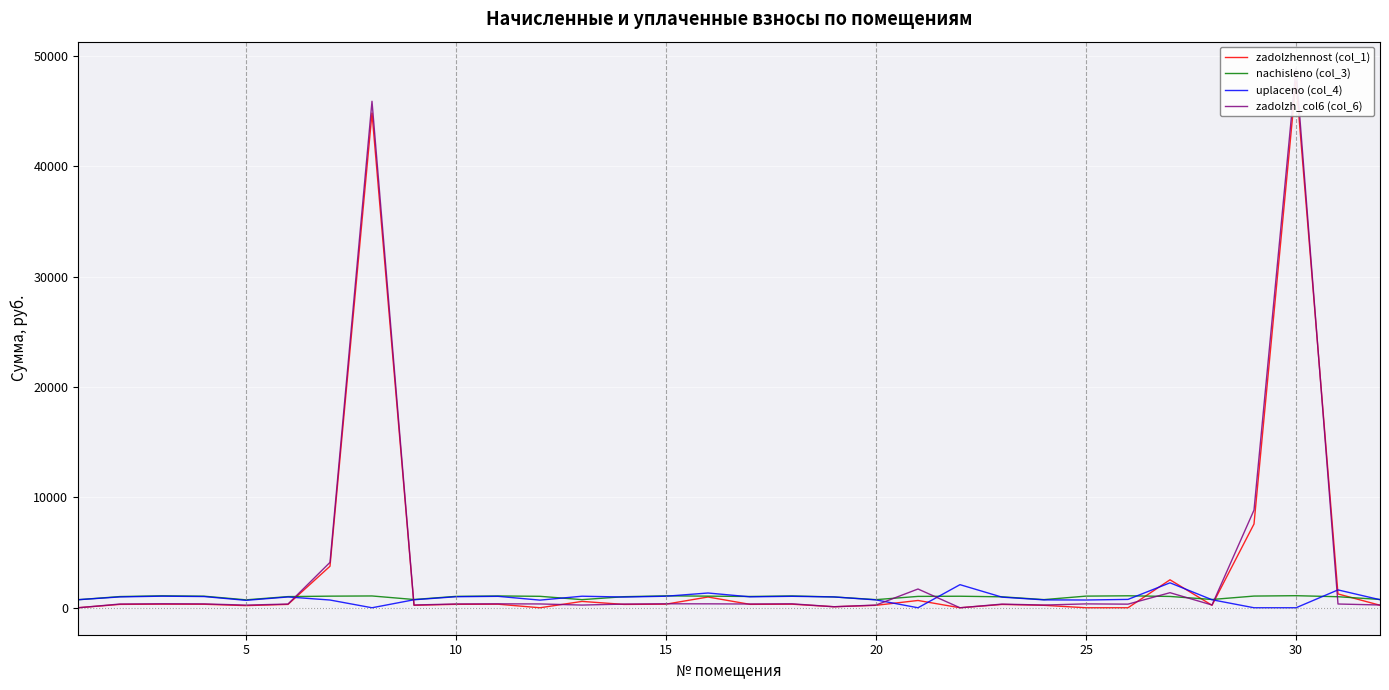

What is the highest value of the uplaceno (col_4) series?

2261.2